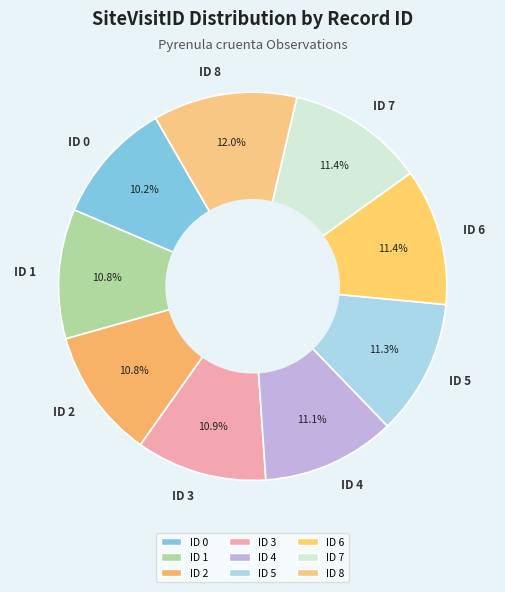

Which category has the smallest portion of the pie?

ID 0